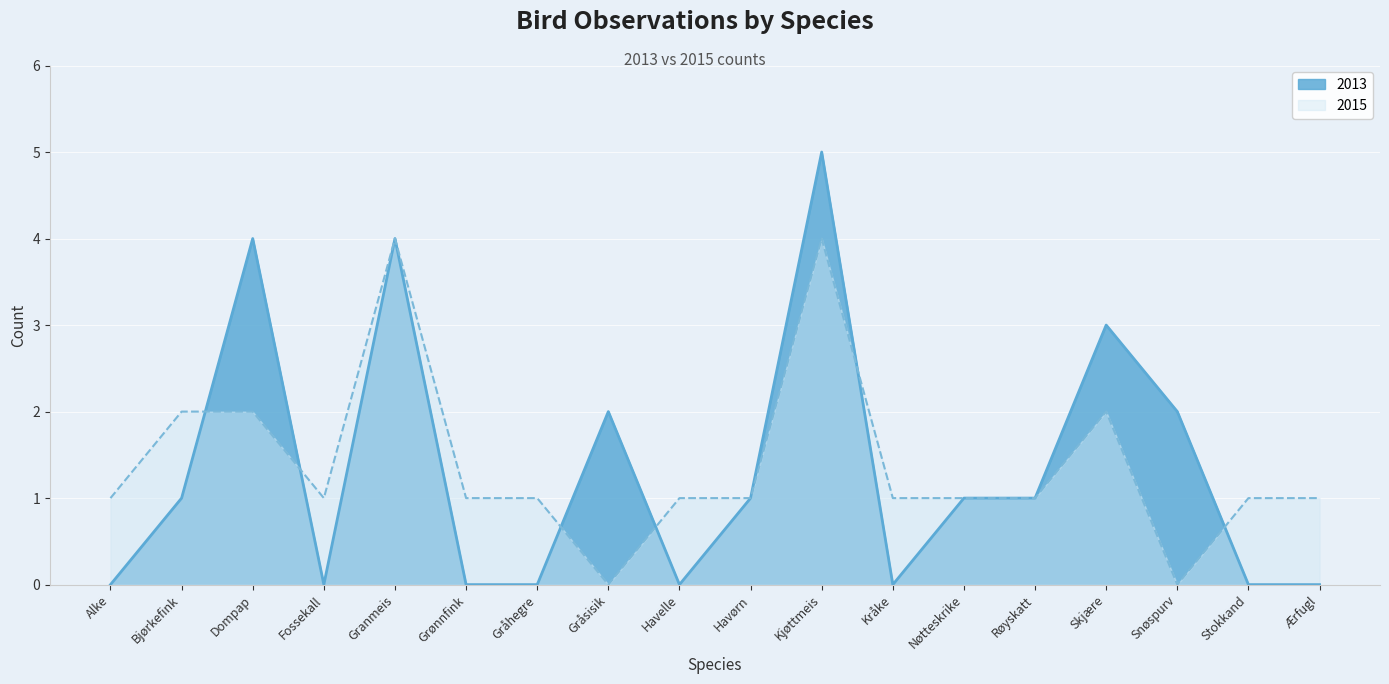

How many times do 2015 and 2013 cross each other?

6